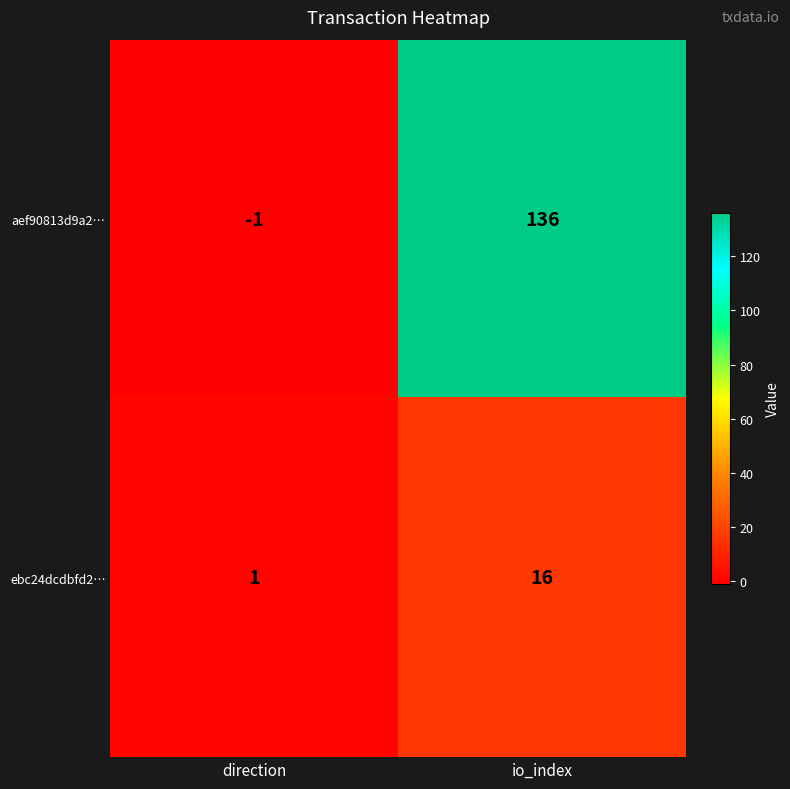

Reading left to right, what are all the values shown in this chart?

aef90813d9a2…: -1	136
ebc24dcdbfd2…: 1	16